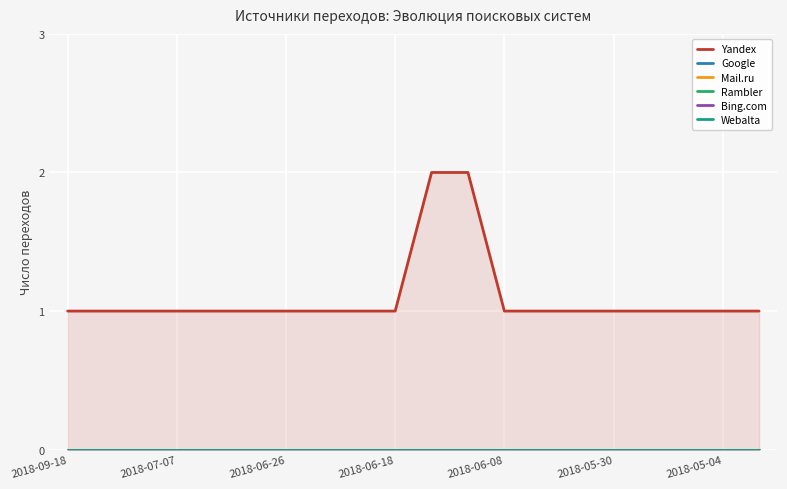

What is the spread (max minus min) of values at 11?

2